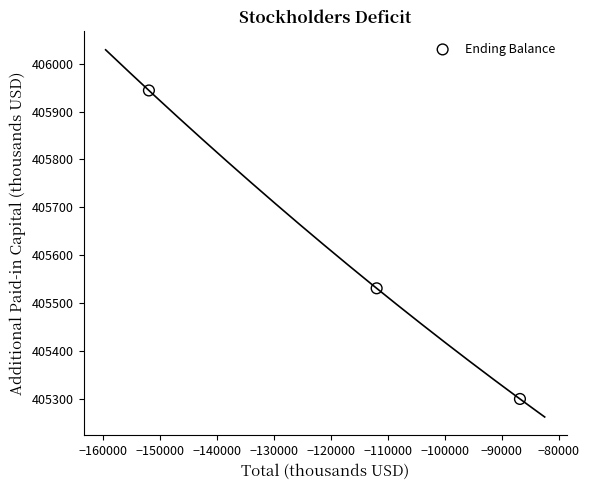

What is the range of X values (max minus min)?

65117